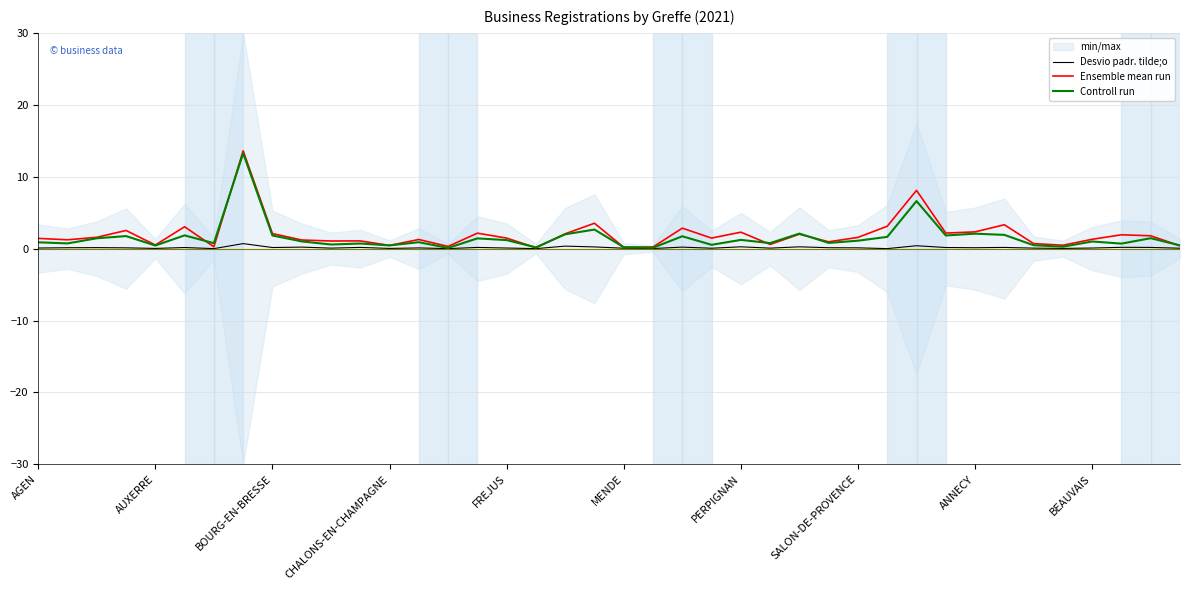

What is the highest value of the Controll run series?

13.3